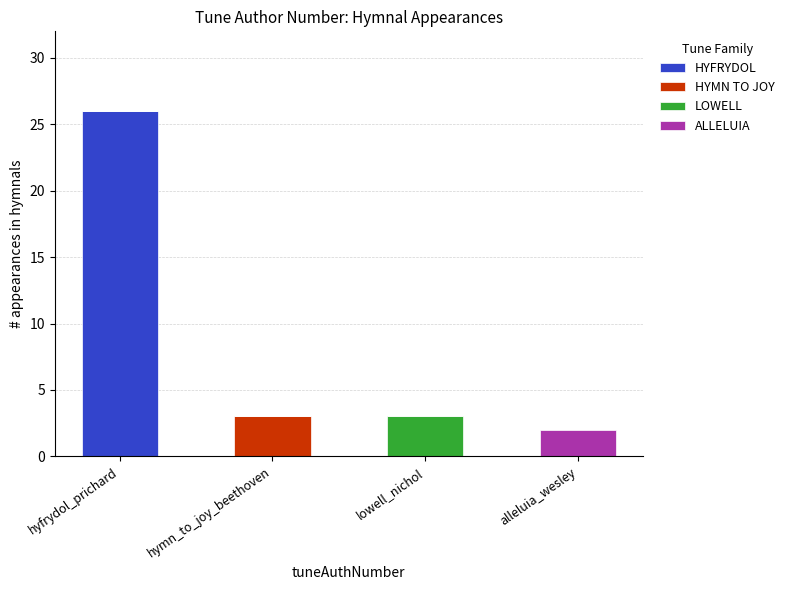

The value of HYFRYDOL at alleluia_wesley is -12. True or false?

False